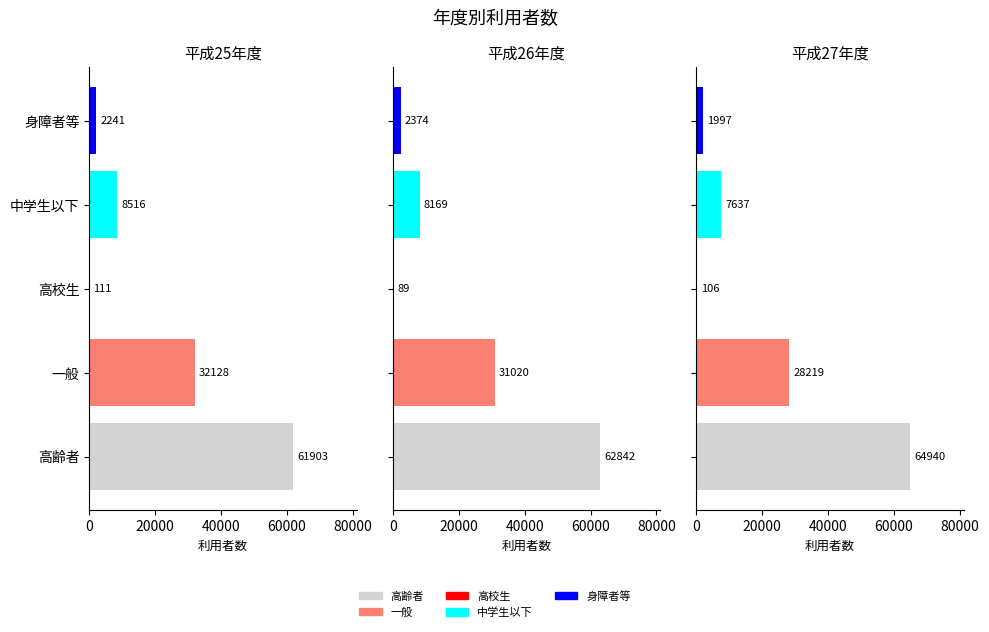

True or false: 高校生 has a value of 71 at 平成25年度.

False